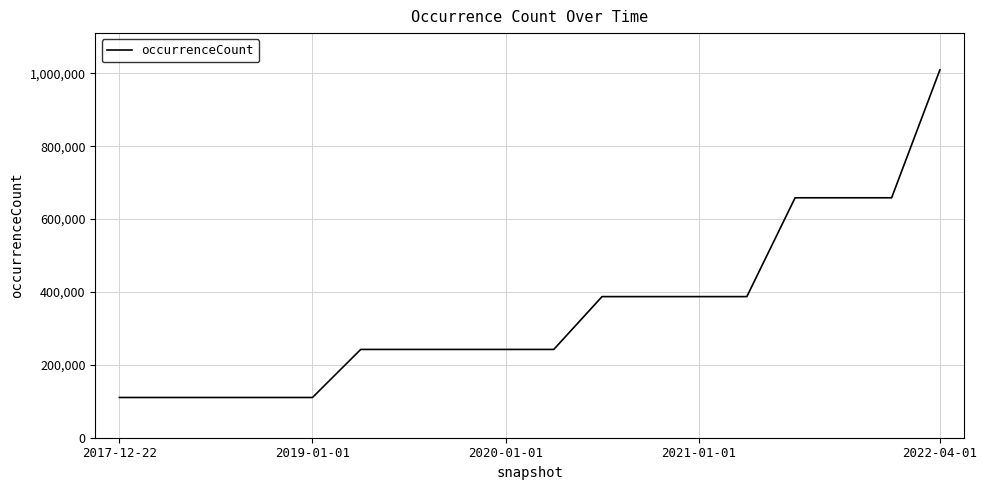

What is the maximum value shown in the chart?

1009212